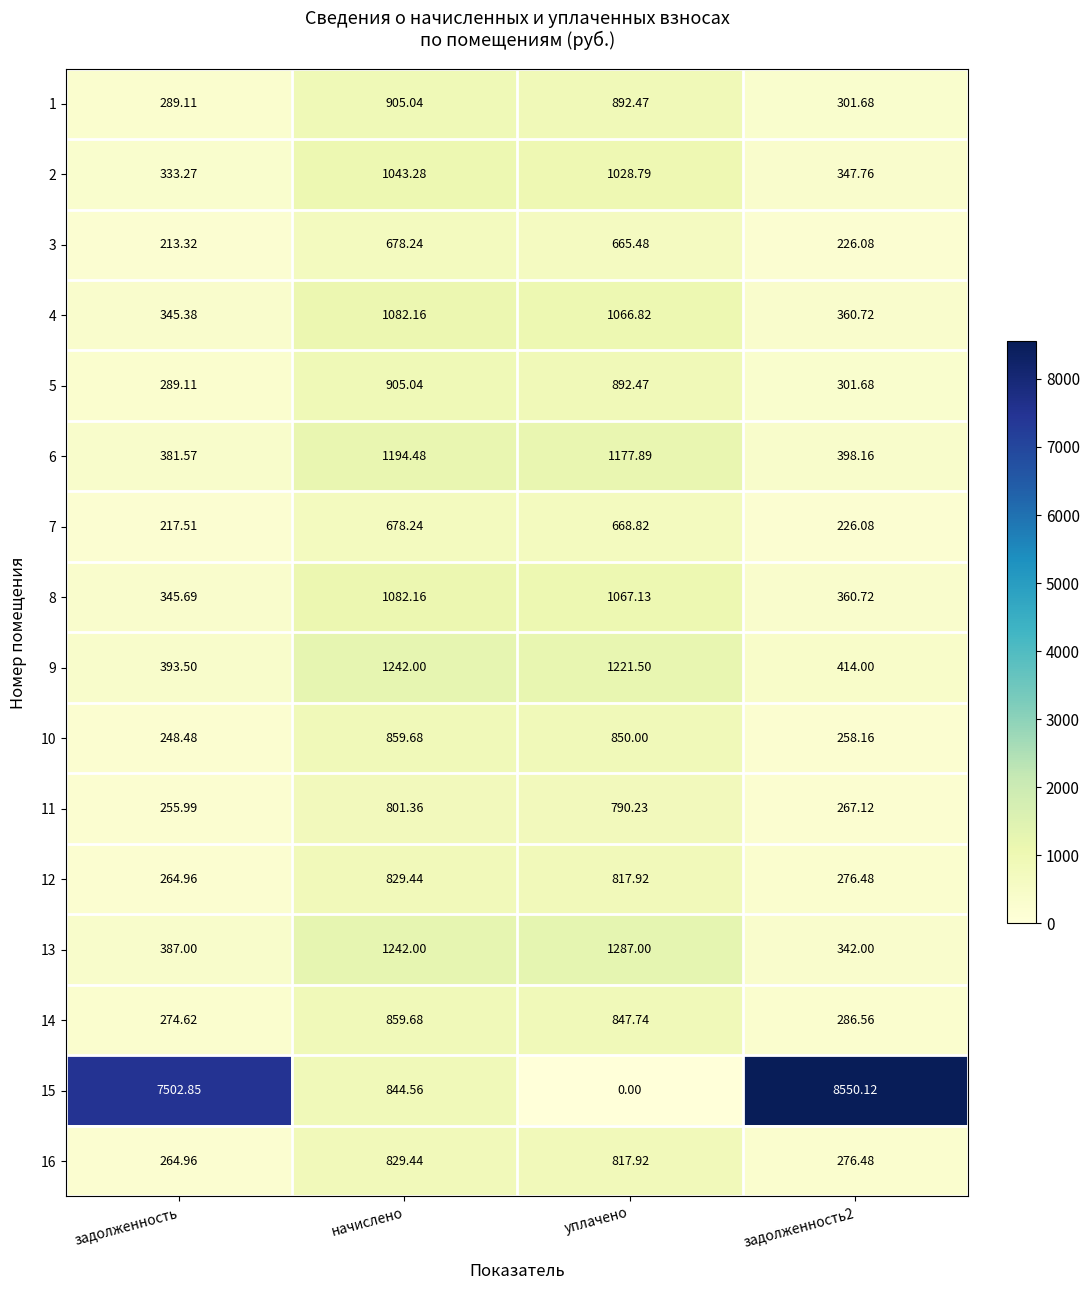

How many series are shown in this chart?

16